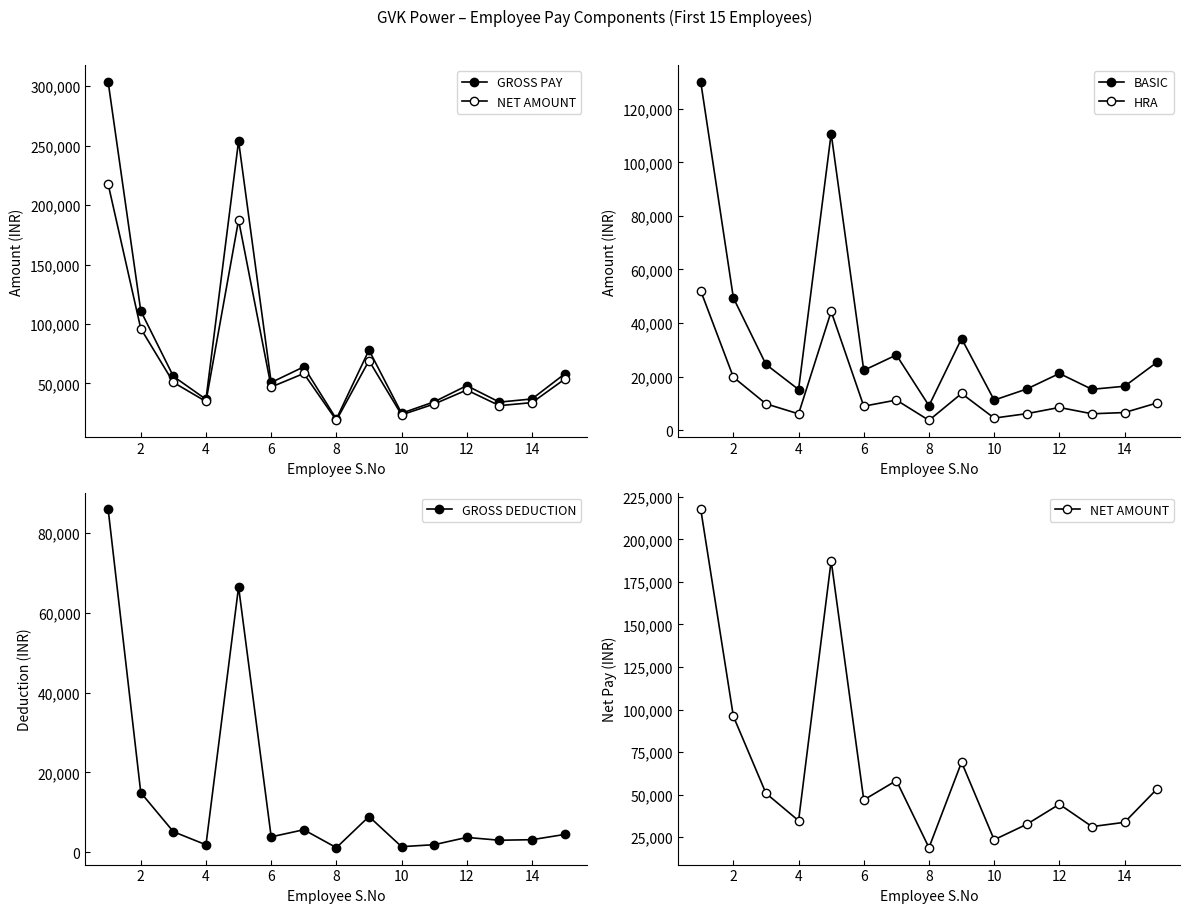

True or false: GROSS DEDUCTION has more than 0 interior local peaks.

True